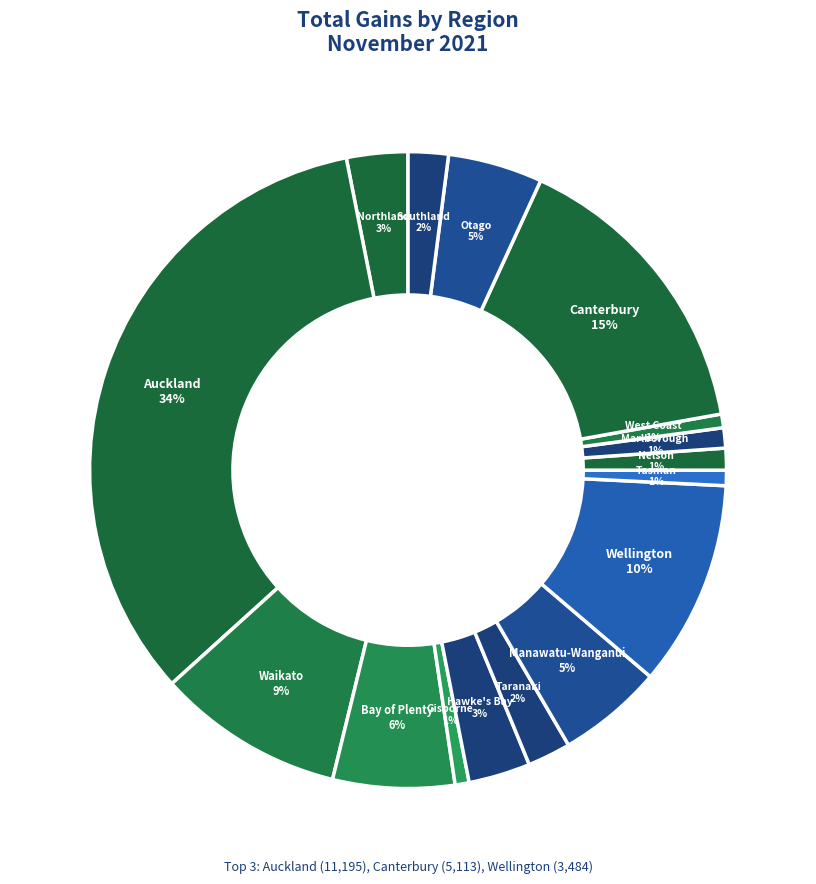

Is Wellington the majority of the pie?

No